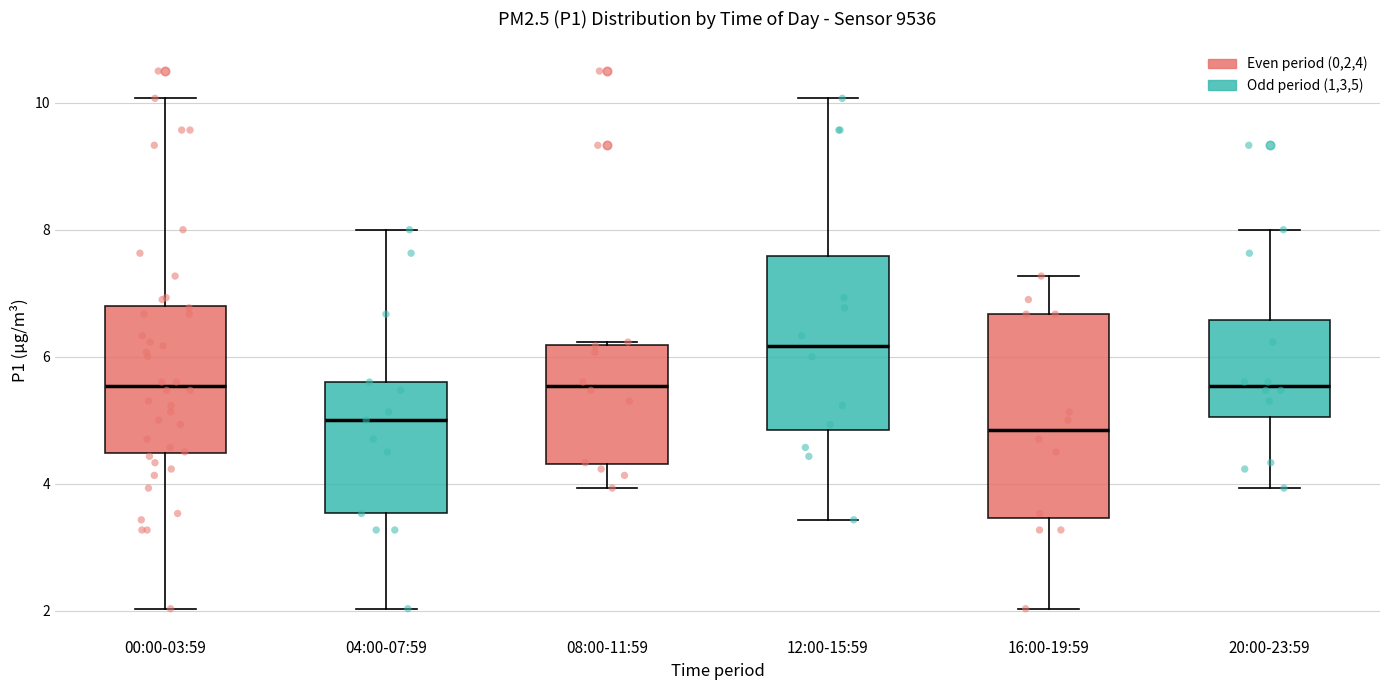

Reading left to right, transcribe this box plot: for each box, give where its median line is, the range the box spans, and where its two whiskers end, as read against the y-axis. The values are not printed on the chart, so give them approximately, as read against the axis.

00:00-03:59: median 5.6, box 4.4 to 6.8, whiskers 2.0 to 10.0
04:00-07:59: median 5.0, box 3.6 to 5.6, whiskers 2.0 to 8.0
08:00-11:59: median 5.6, box 4.4 to 6.2, whiskers 4.0 to 6.2
12:00-15:59: median 6.2, box 4.8 to 7.6, whiskers 3.4 to 10.0
16:00-19:59: median 4.8, box 3.4 to 6.6, whiskers 2.0 to 7.2
20:00-23:59: median 5.6, box 5.0 to 6.6, whiskers 4.0 to 8.0